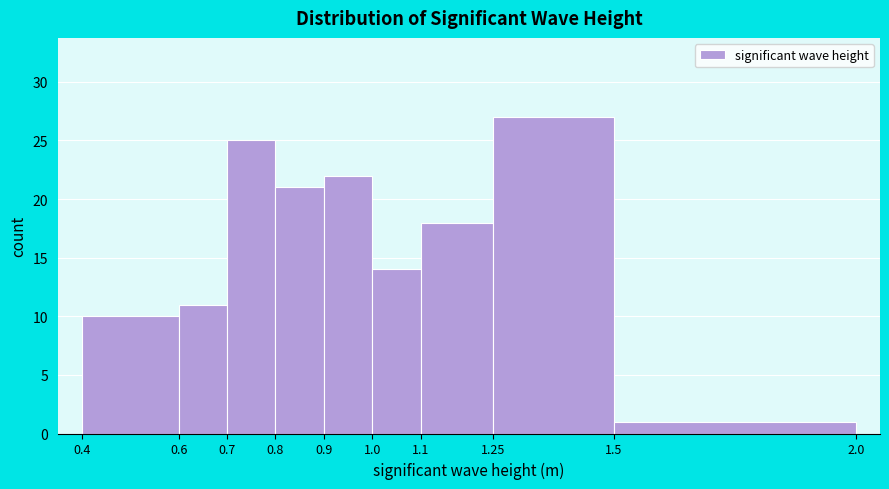

How tall is the bar that spans 0.7 to 0.8 on the x-axis? The values are not printed on the chart, so give them approximately, as read against the axis.

25